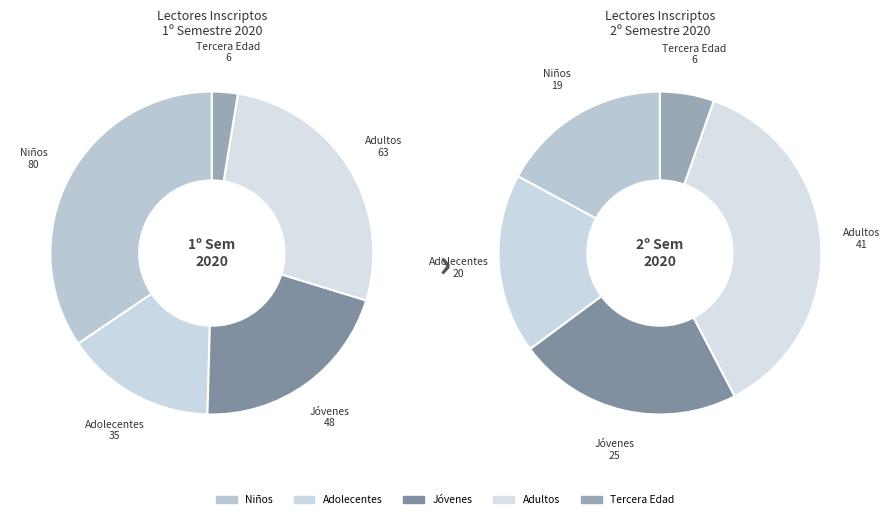

Combined, do Lectores 2º Semestre 2020 and Lectores 1º Semestre 2020 account for over 50%?

Yes